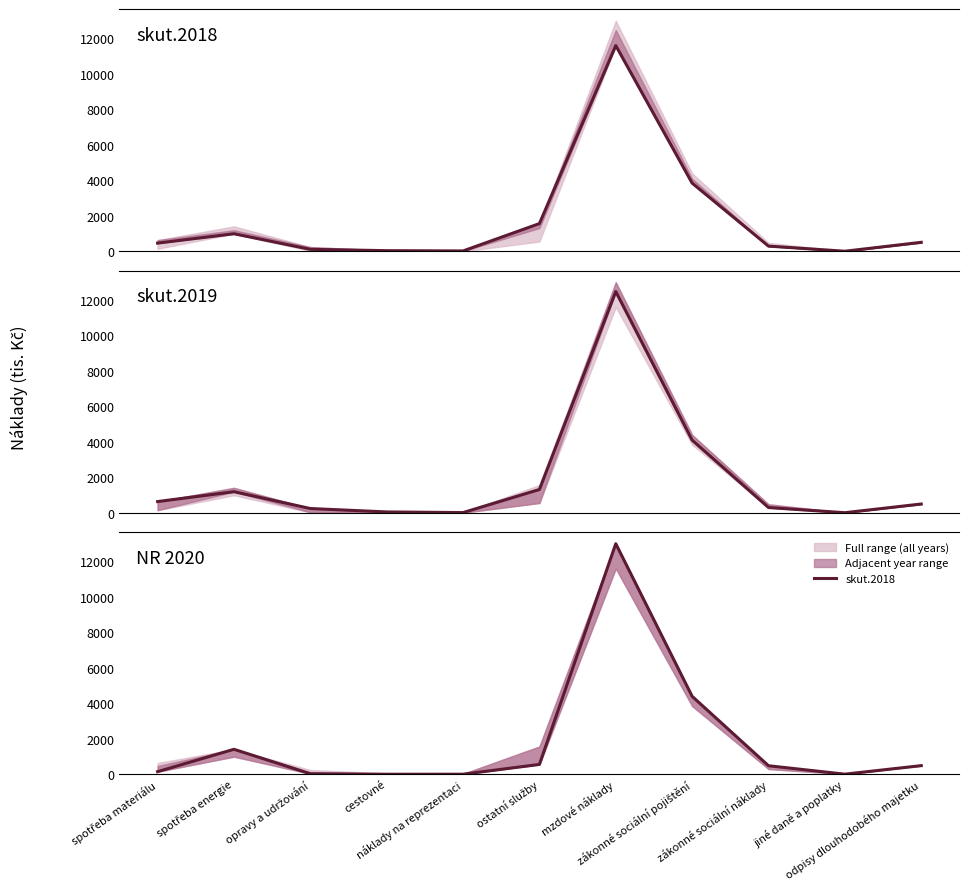

What is the spread (max minus min) of values at spotřeba materiálu?

487